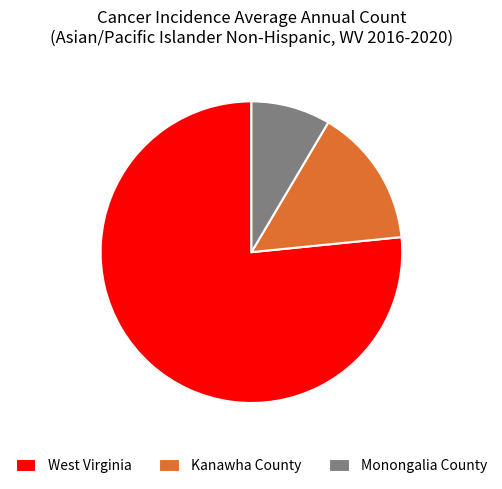

Approximately how many times larger is the value at West Virginia compared to Kanawha County?

5.1